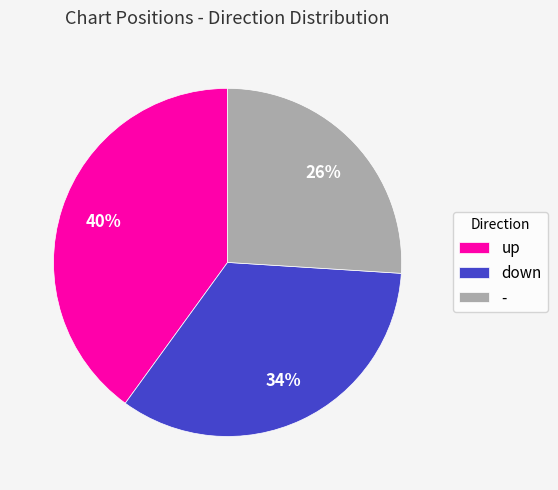

Between - and up, which is larger?

up